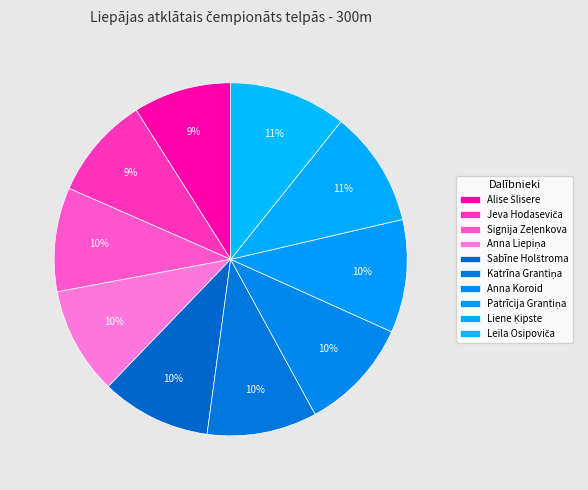

Combined, do Signija Zeļenkova and Liene Ķipste account for over 50%?

No